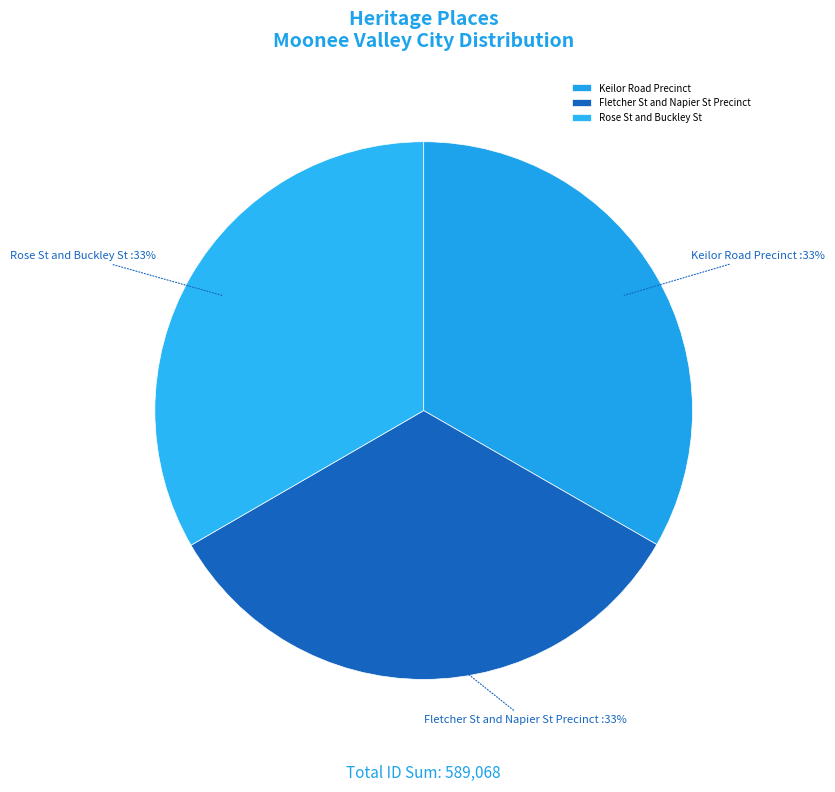

What percentage is the Rose St and Buckley St slice, to the nearest percent?

33%